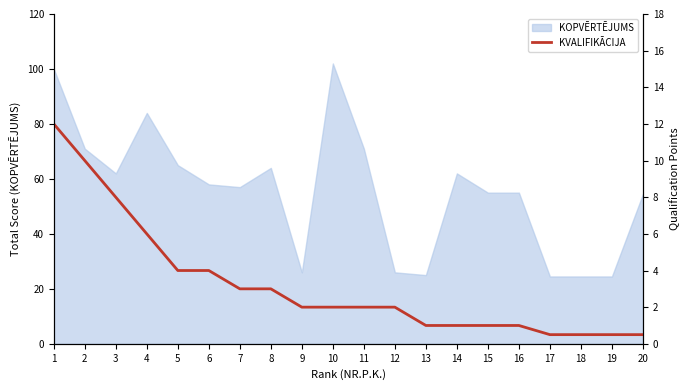

The value of KOPVĒRTĒJUMS at 11 is 121.1. True or false?

False